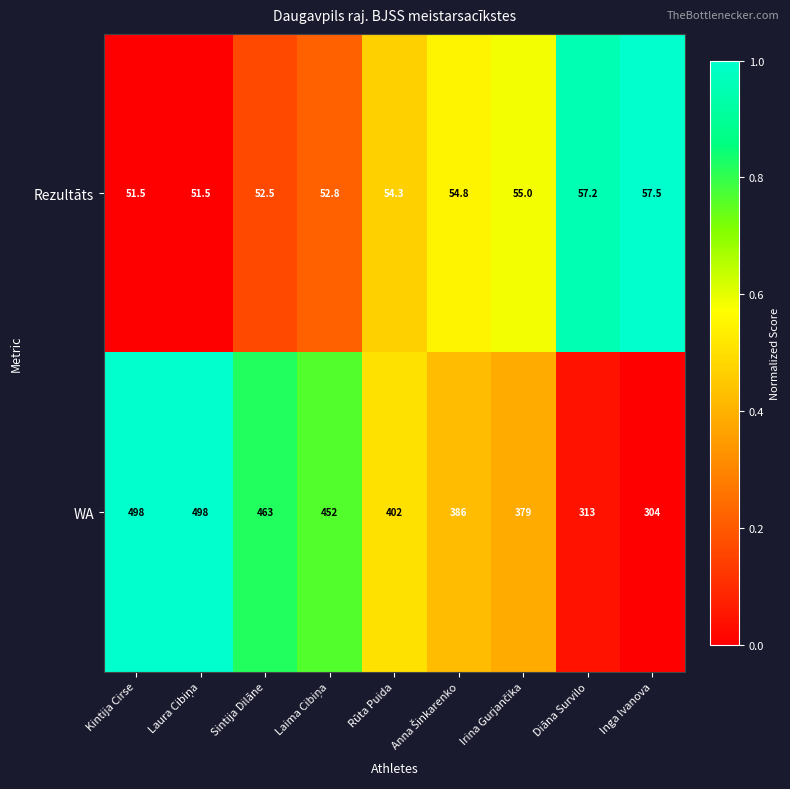

Which series has the largest range (max minus min)?

WA